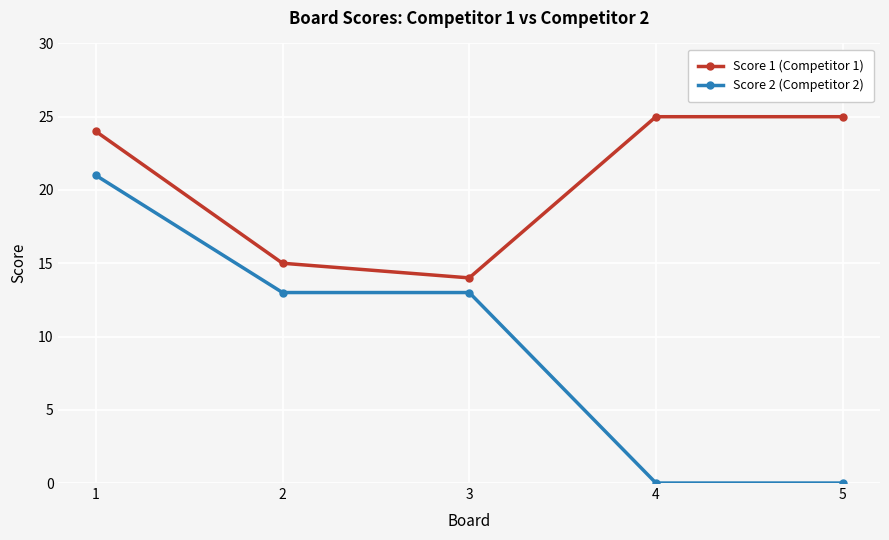

Reading right to left, what are all the values shown in this chart?

Score 1 (Competitor 1): 25	25	14	15	24
Score 2 (Competitor 2): 0	0	13	13	21